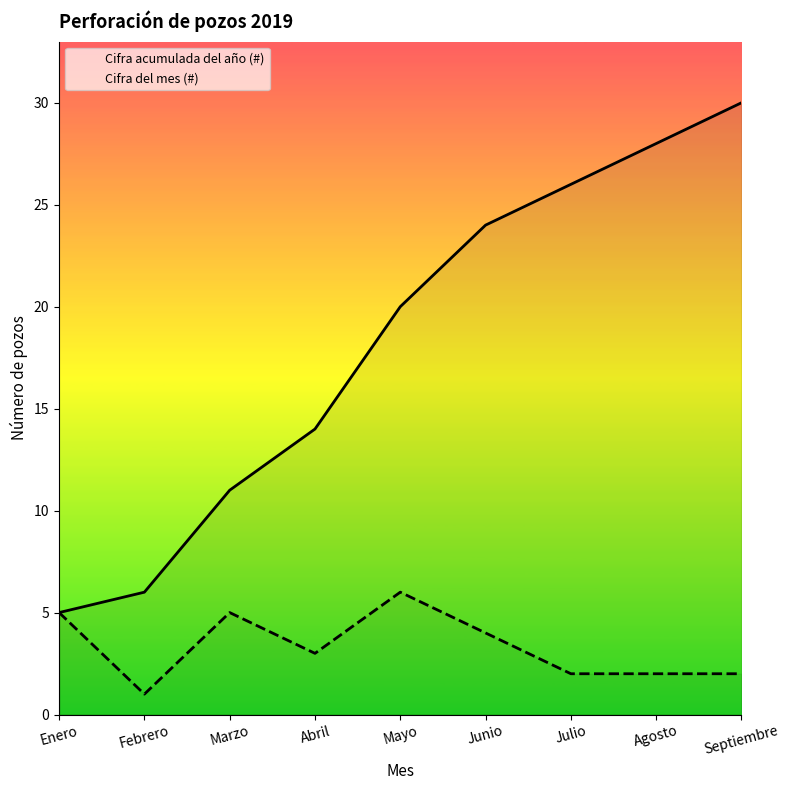

At which label is Cifra acumulada del año (#) closest to 17?

Abril